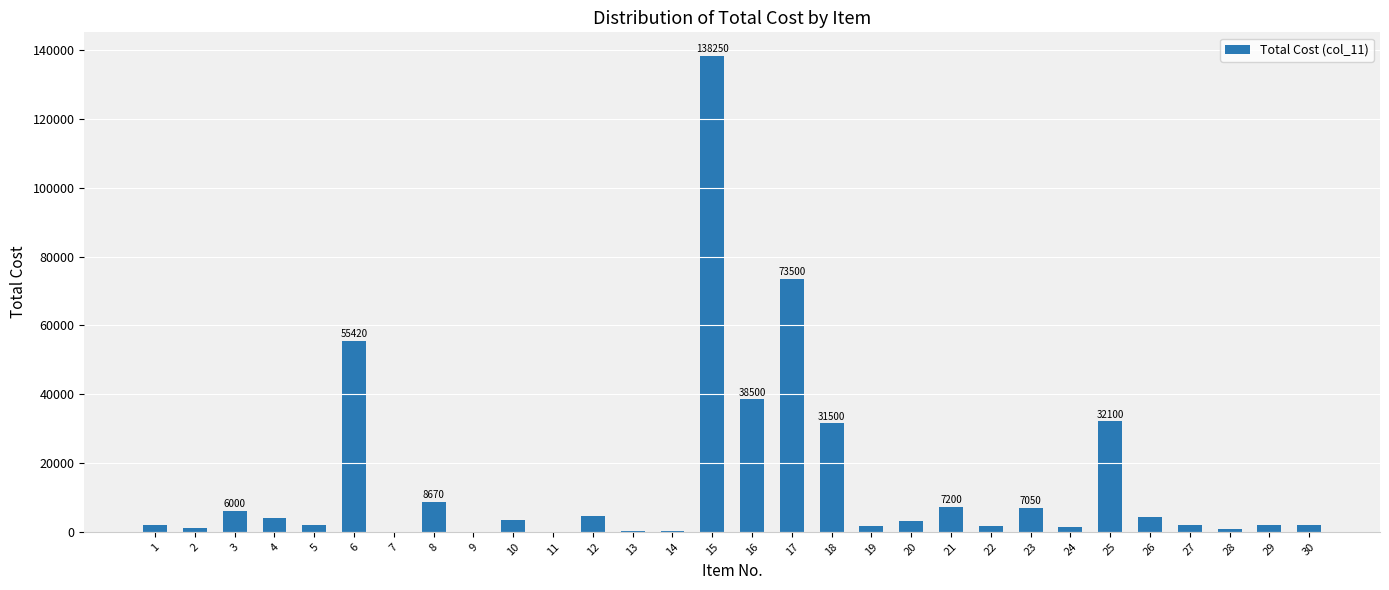

Count the number of categories in the chart.

30